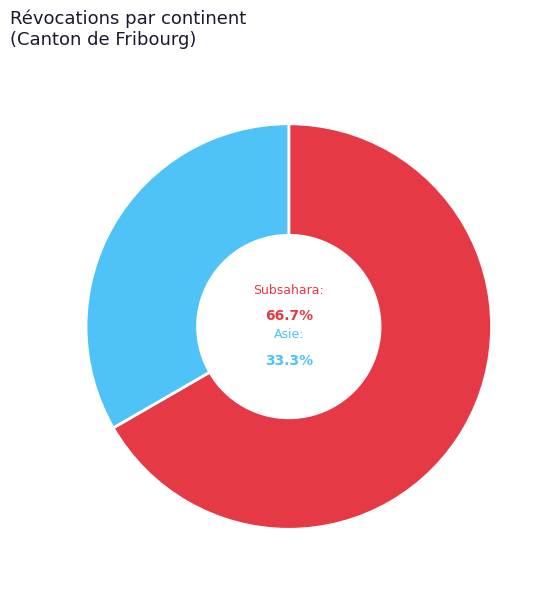

Do Subsahara and Amérique together represent more than half of the pie?

Yes